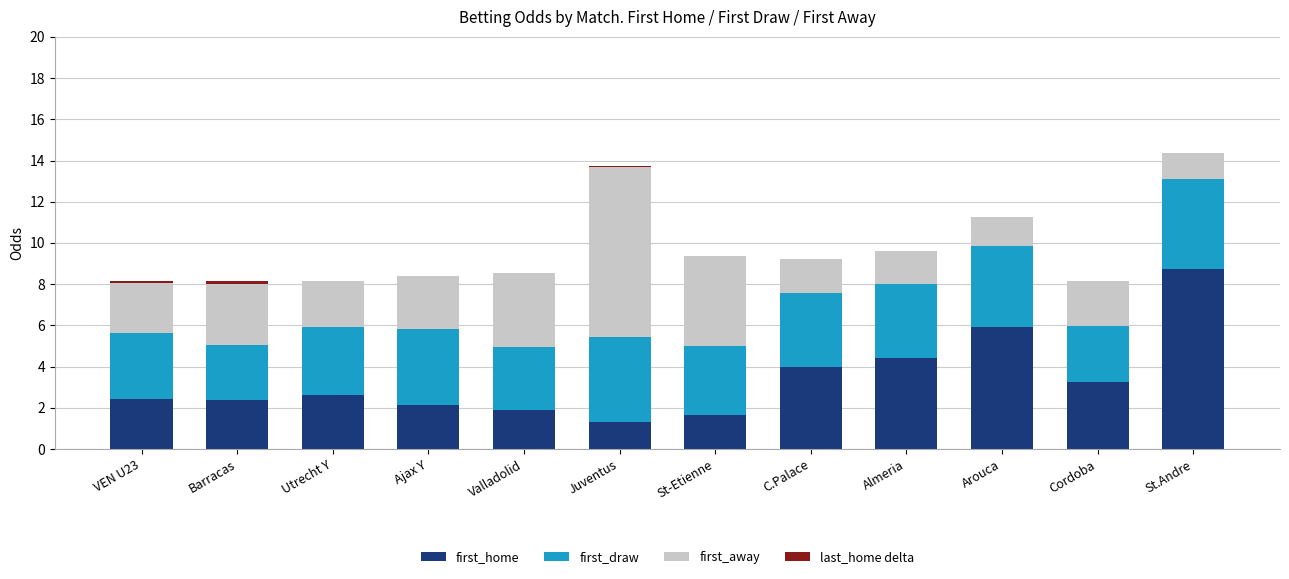

What is the total value across all series at Cordoba?

8.2